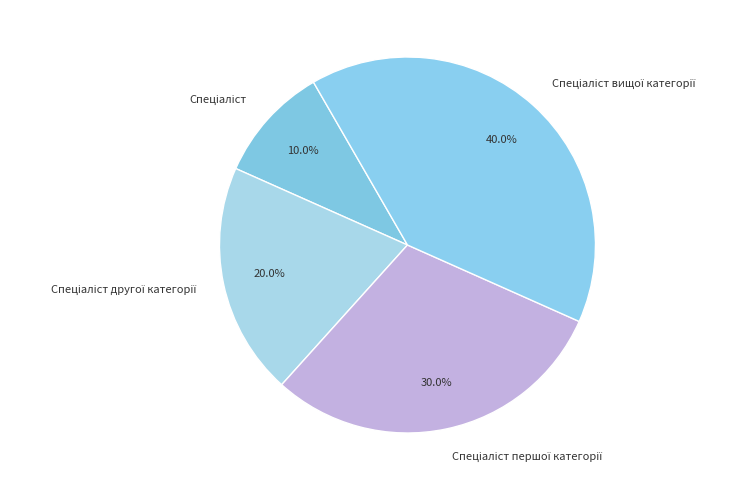

Does any single category account for the majority?

No